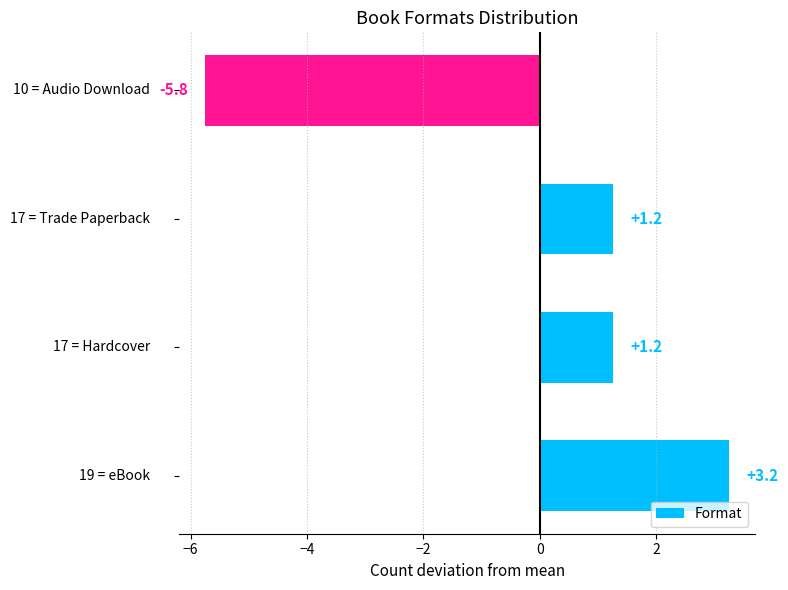

What is the difference between the maximum and second lowest values?

2.0